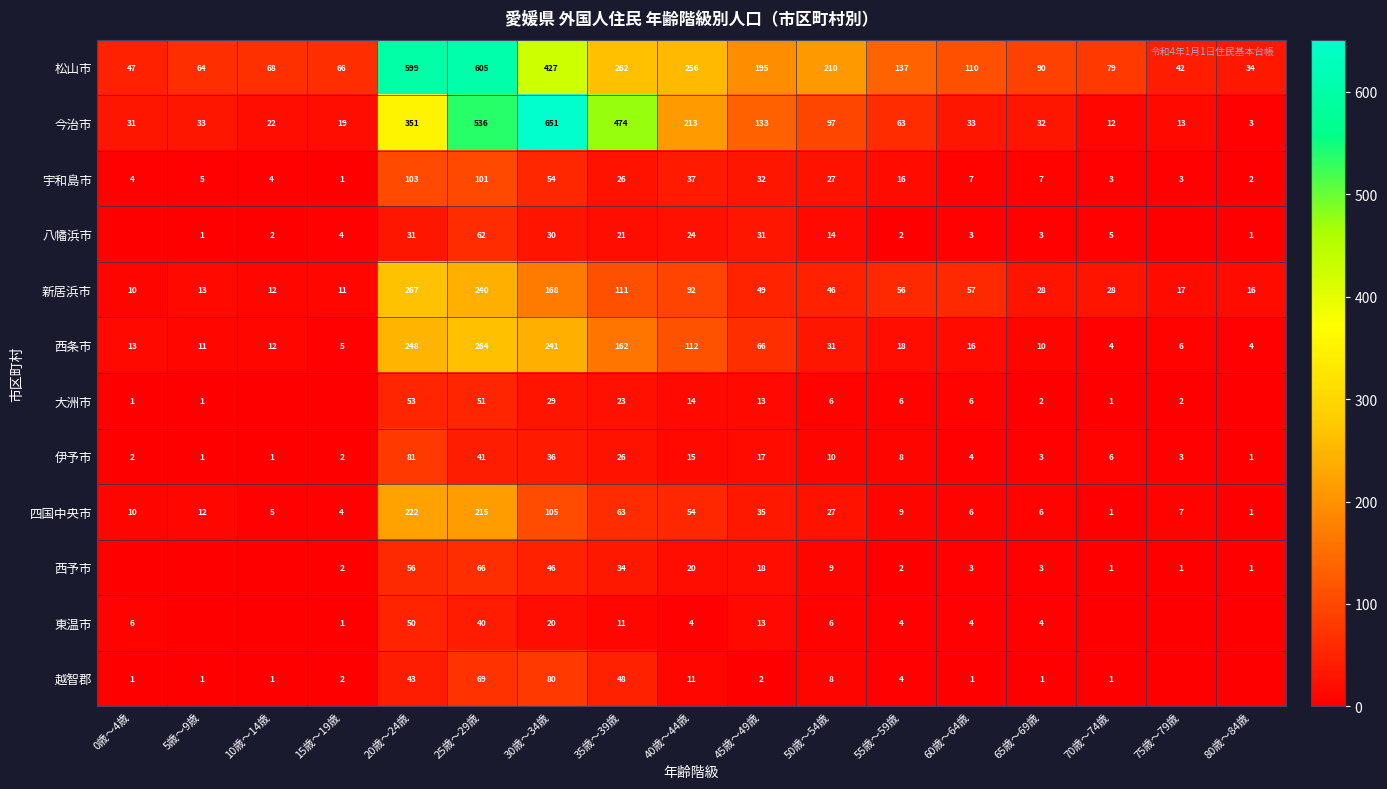

What is the highest value of the 松山市 series?

605